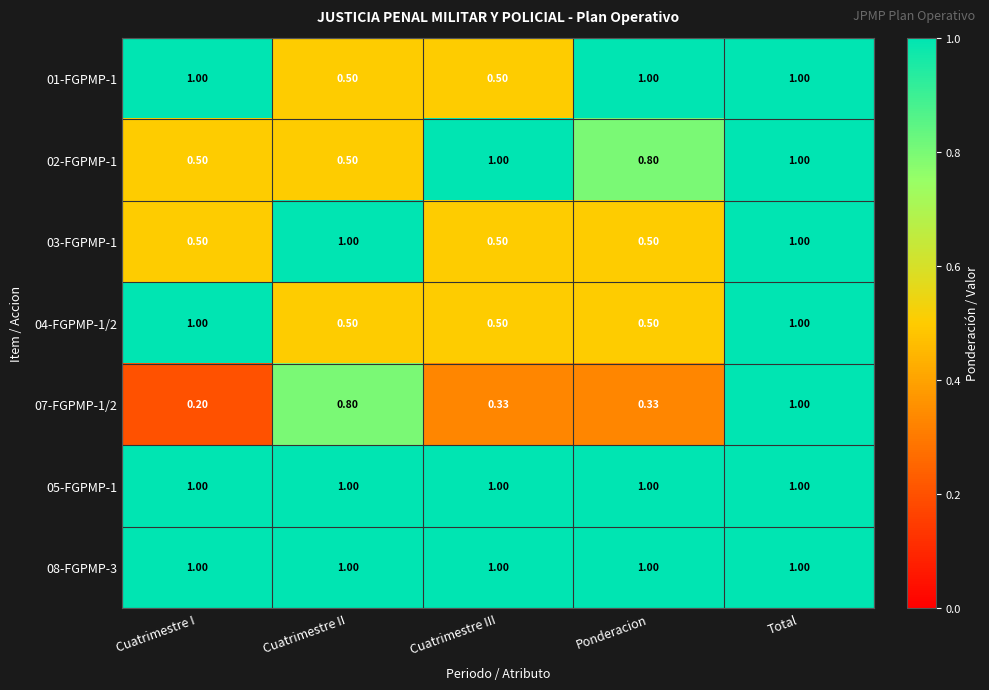

At which label does 07-FGPMP-1/2 reach its peak?

Total